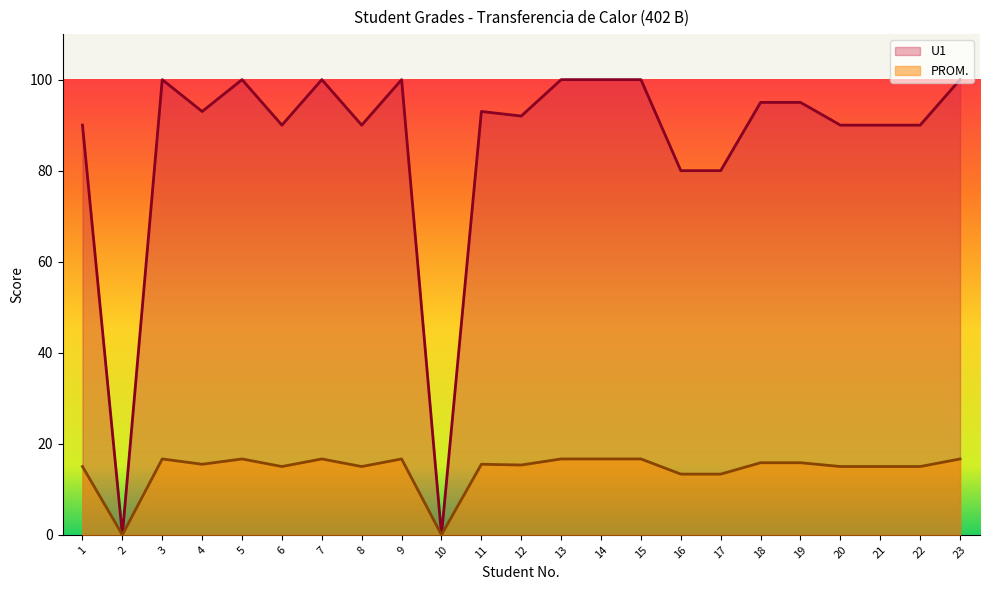

Which category has the lowest value across all series?

2